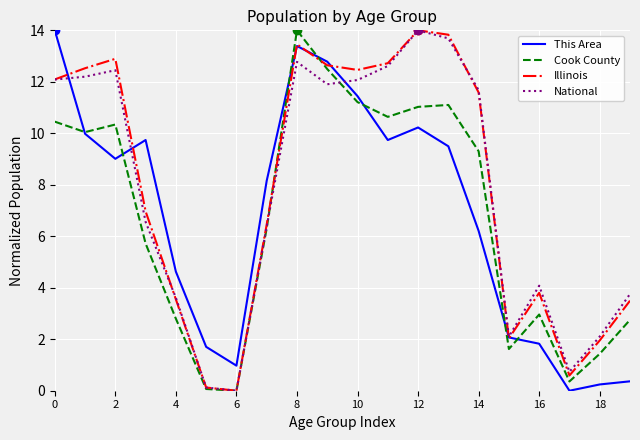

How many values in the Illinois series exceed 11?

10